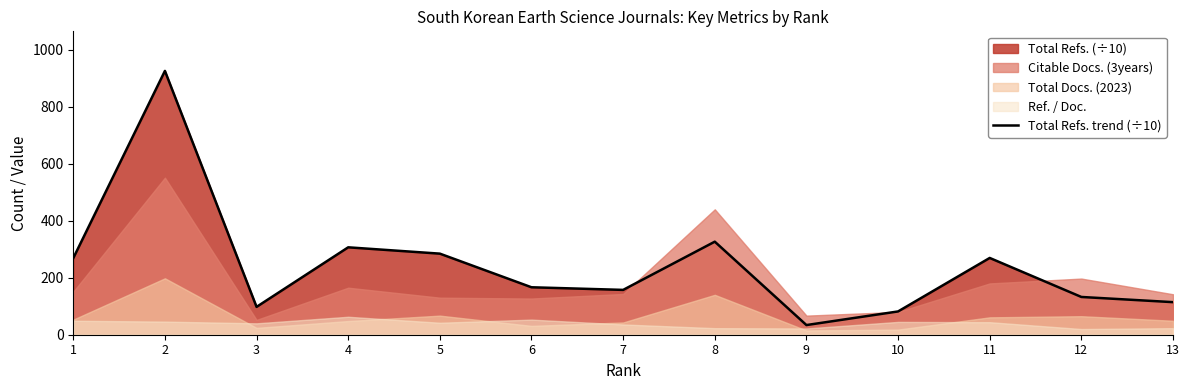

The value of Total Refs. trend (÷10) at 2 is 435.9. True or false?

False